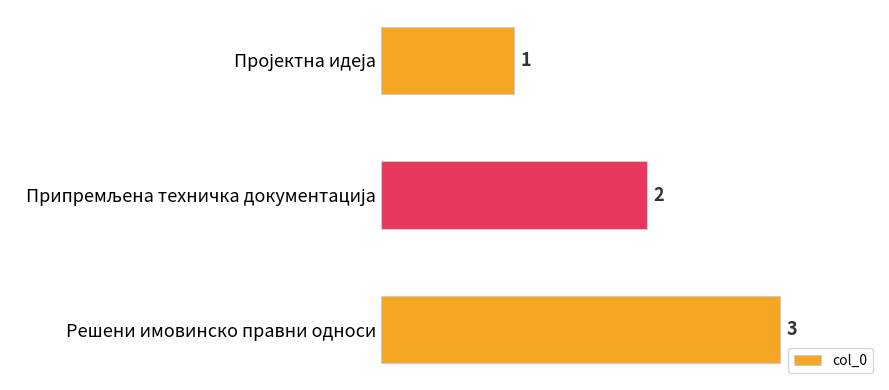

How many values are below 2?

1